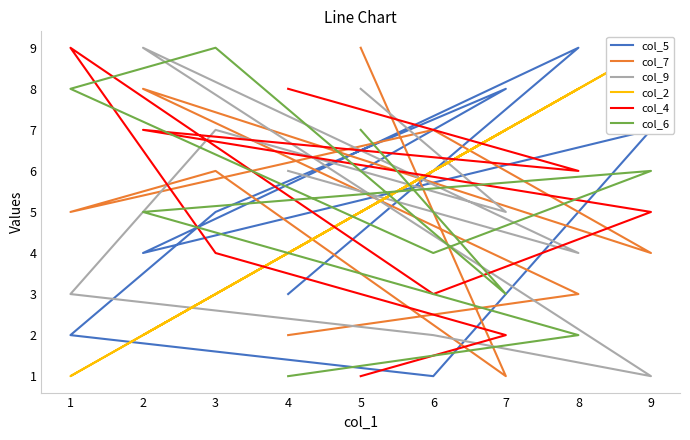

Is it true that col_2 equals 3 at 8?

False